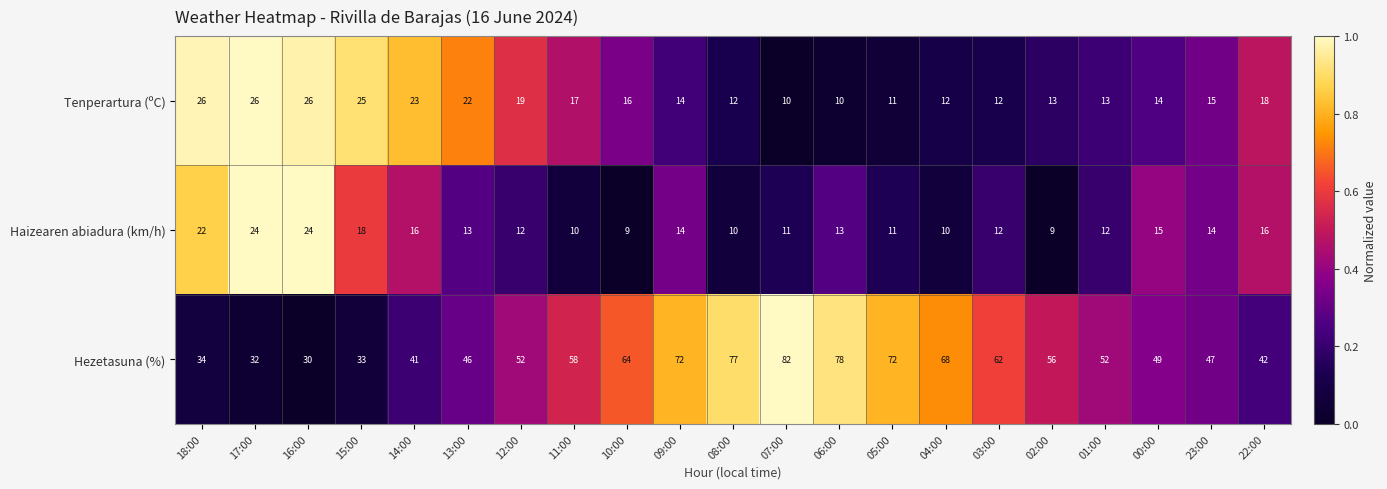

What is the lowest value of the Tenperartura (ºC) series?

10